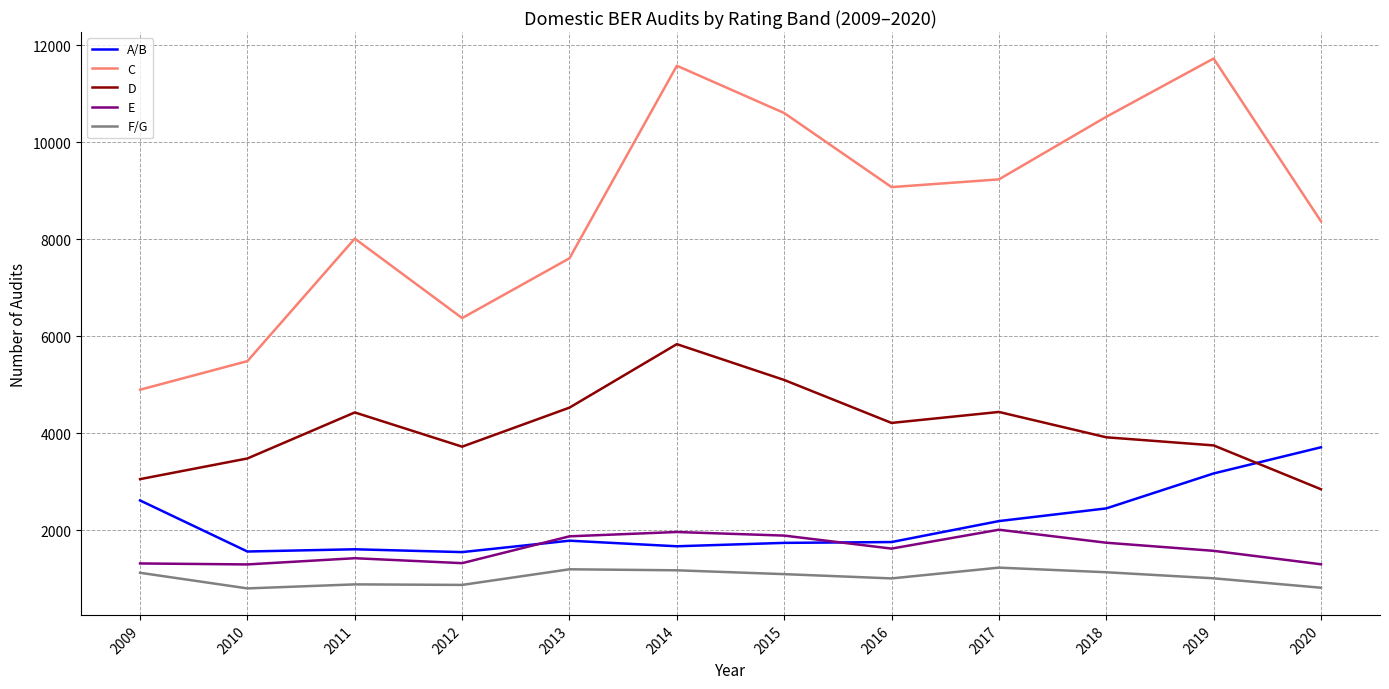

In E, how many points are higher than both neighbors (excluding endpoints)?

3